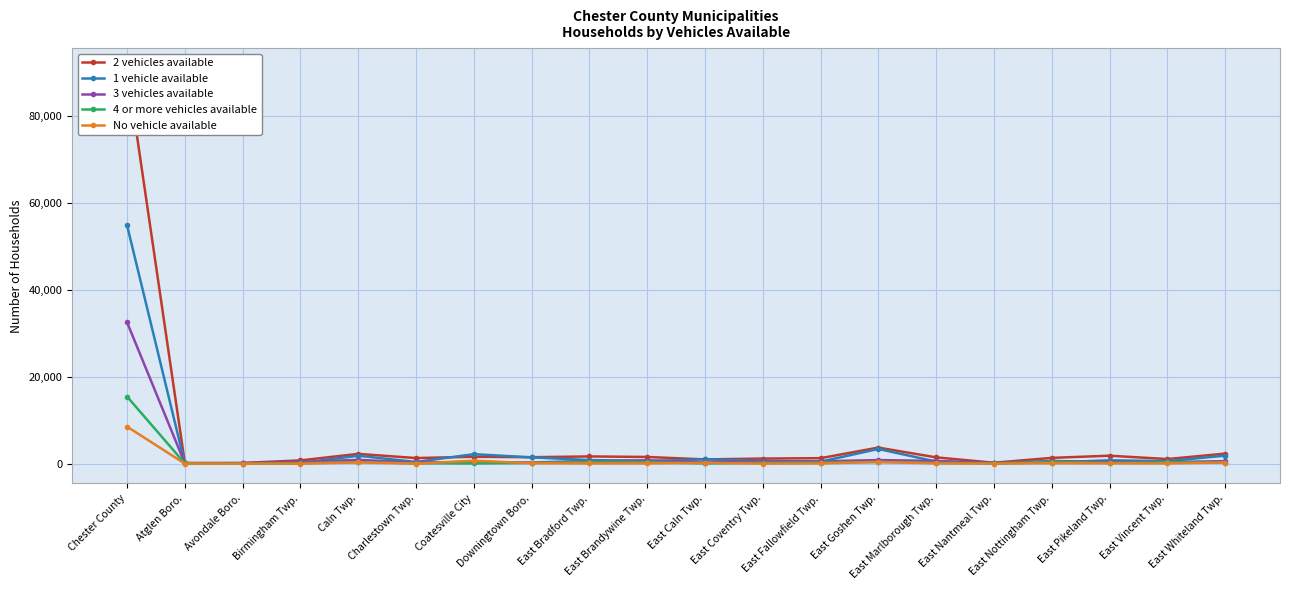

What position from the left is East Goshen Twp.?

14